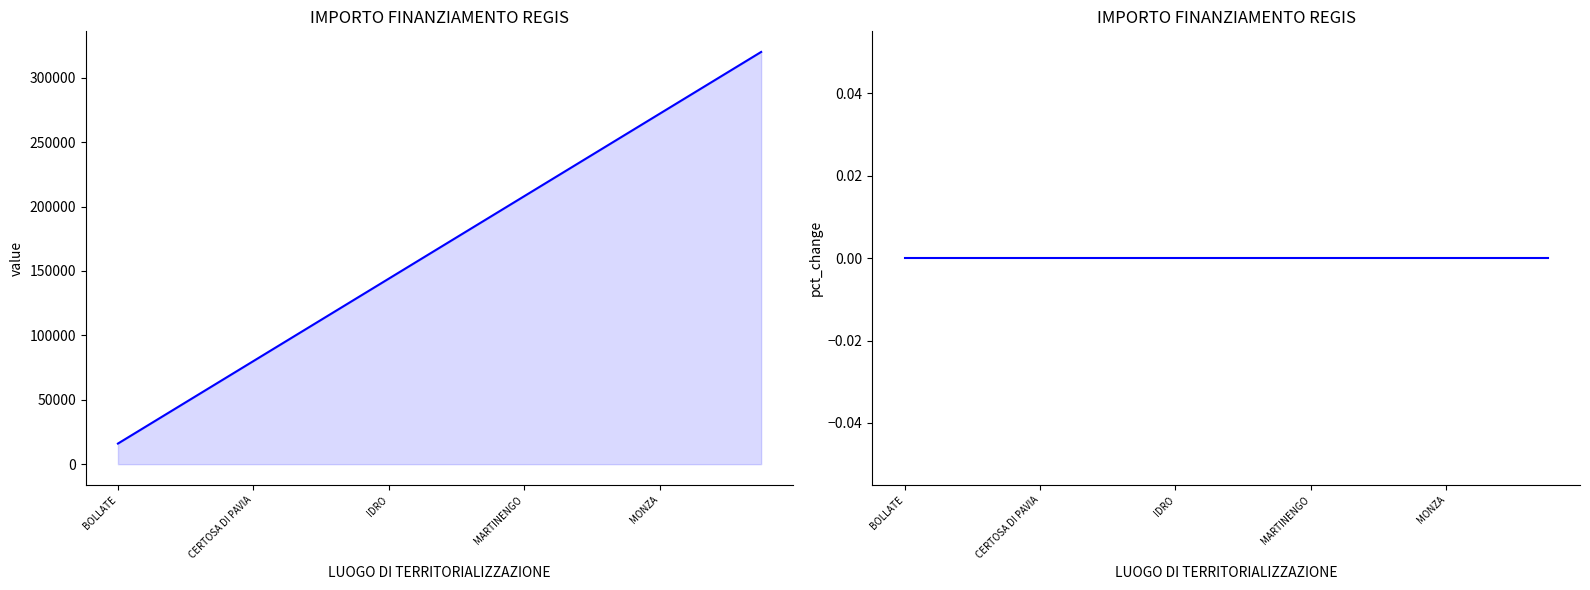

What is the sum of the IMPORTO FINANZIAMENTO REGIS values at 18 and 12?

512000